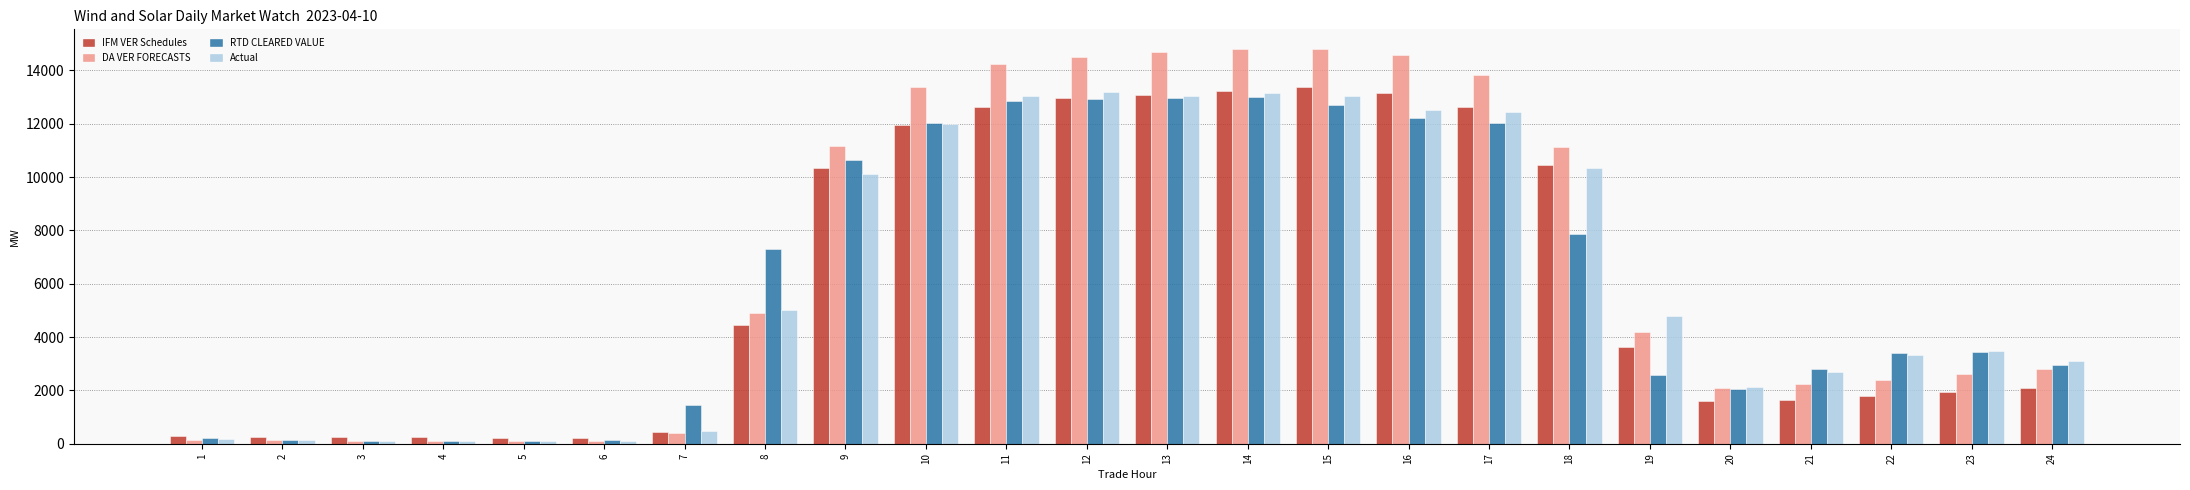

Where does the IFM VER Schedules series first go above 3611?

8